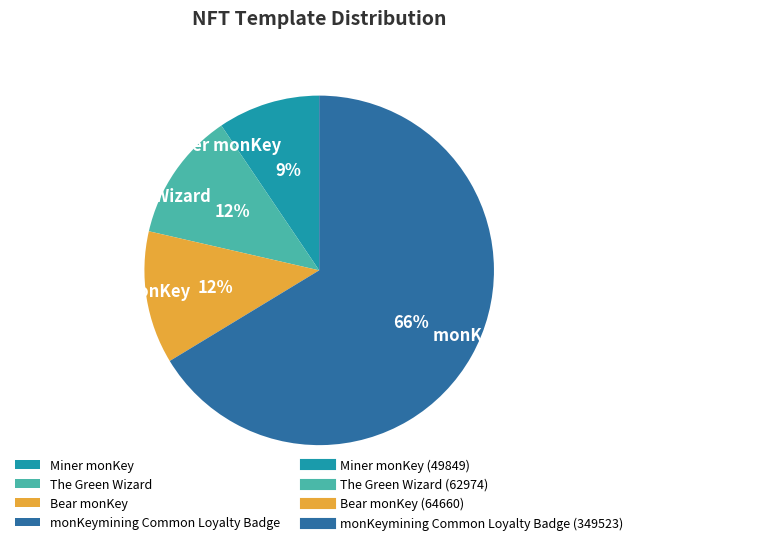

To the nearest percent, what portion does Miner monKey represent?

9%